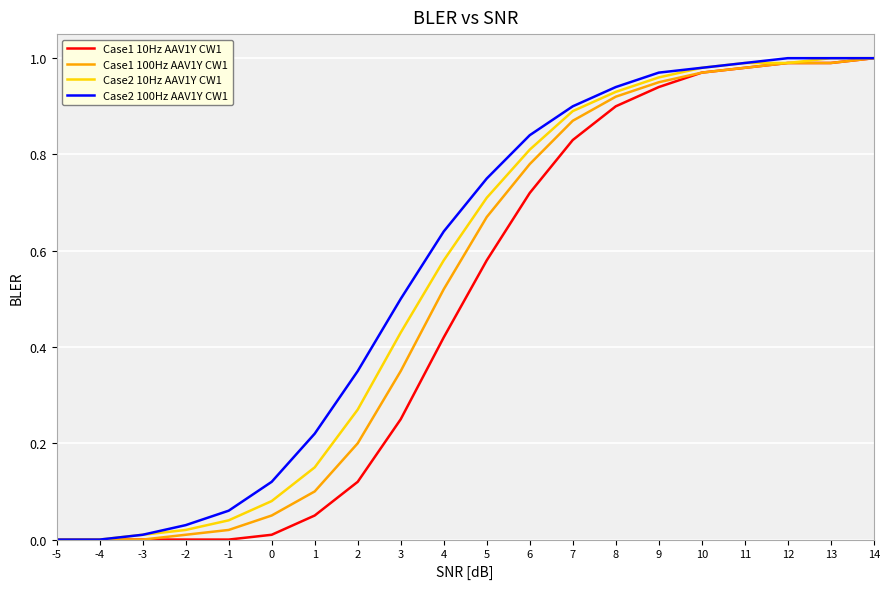

Rank the series at 2 from highest to lowest value.

Case2 100Hz AAV1Y CW1, Case2 10Hz AAV1Y CW1, Case1 100Hz AAV1Y CW1, Case1 10Hz AAV1Y CW1